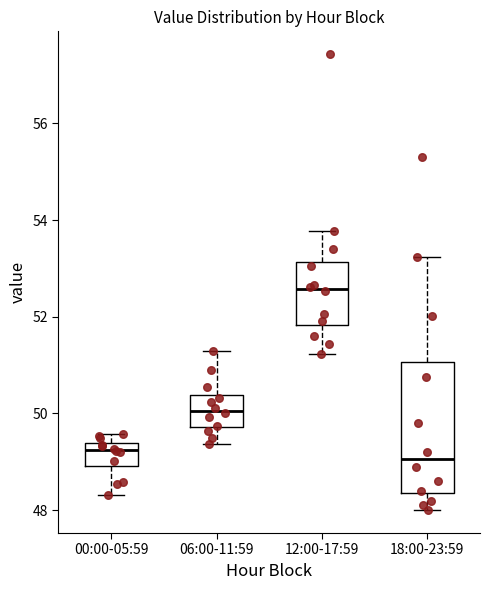

Comparing the boxes themselves (not the whiskers), which one is the tallest?

18:00-23:59